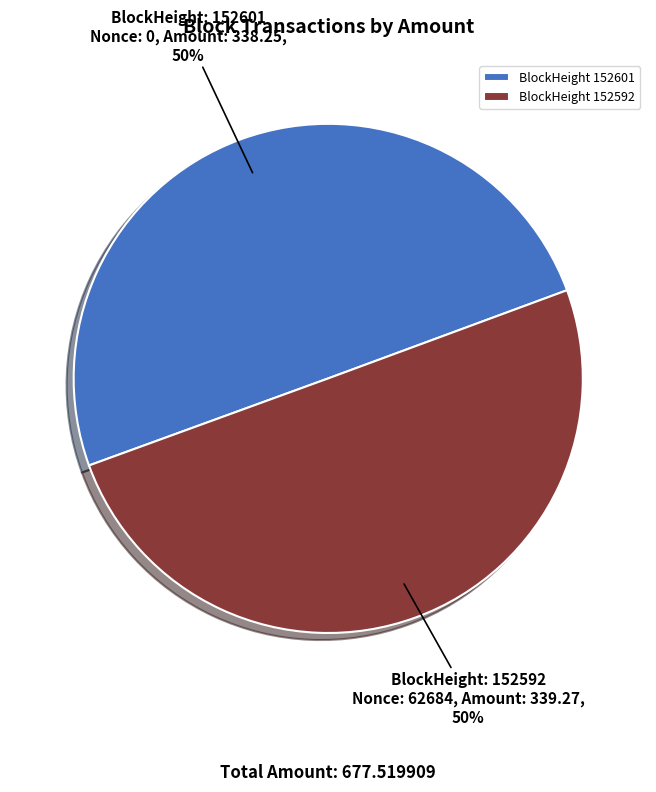

How many segments does this pie chart have?

2